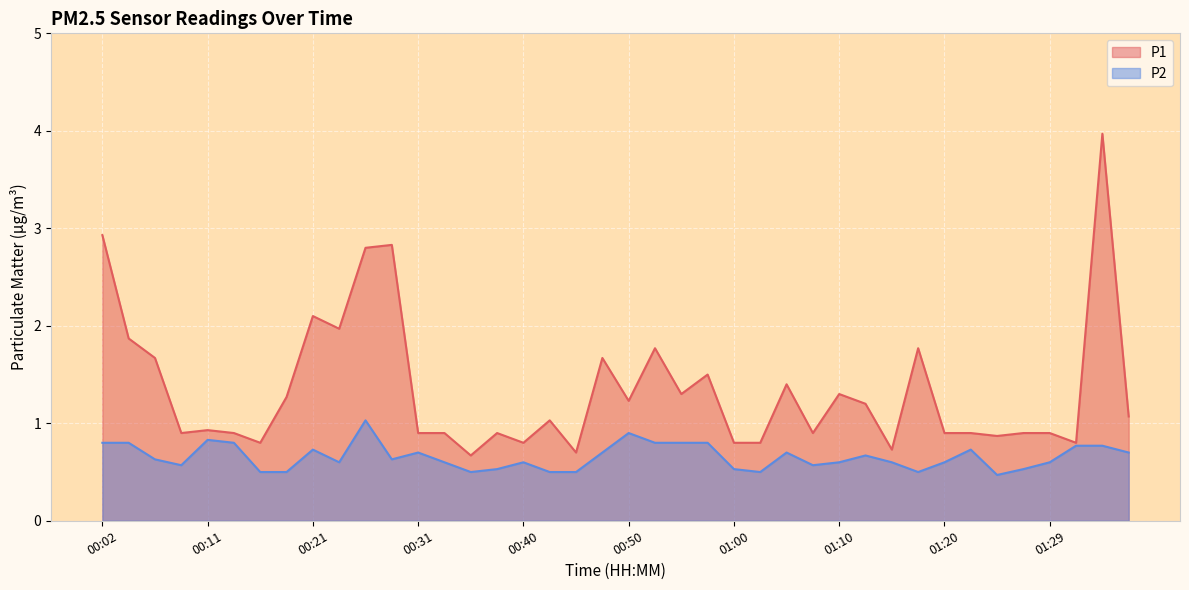

True or false: P1 has more than 1 points higher than both neighbors.

True